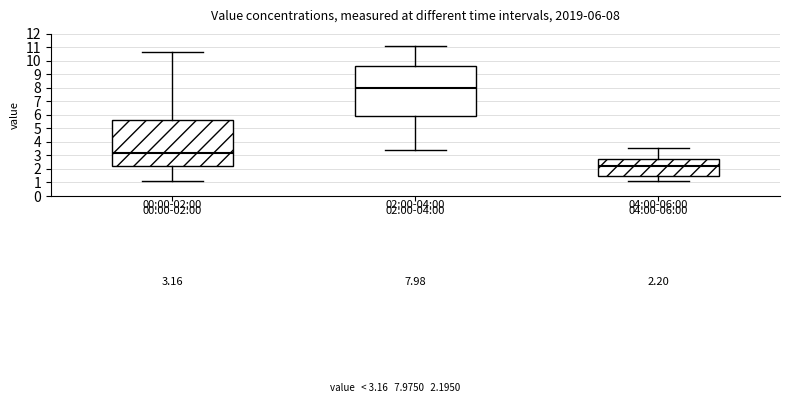

Comparing the boxes themselves (not the whiskers), which one is the tallest?

02:00-04:00